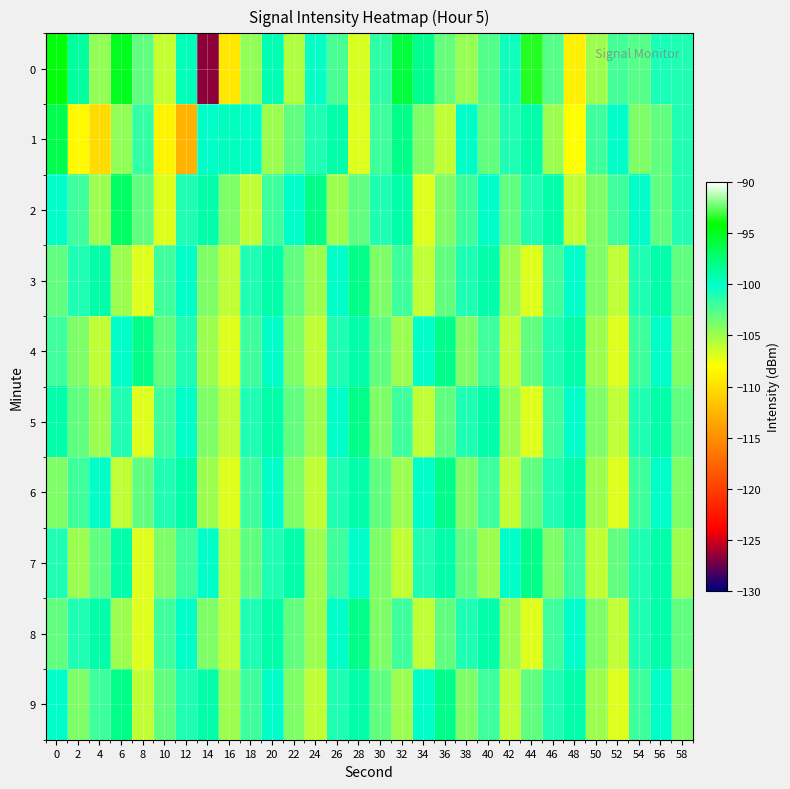

Reading right to left, list all the values displayed in this chart.

0: 58=-101.0	56=-100.9	54=-102.7	52=-102.1	50=-105.0	48=-109.0	46=-102.7	44=-93.5	42=-100.5	40=-102.5	38=-104.8	36=-103.2	34=-98.2	32=-95.9	30=-101.4	28=-106.9	26=-102.3	24=-100.2	22=-105.6	20=-99.2	18=-104.6	16=-109.5	14=-126.6	12=-99.4	10=-106.2	8=-103.1	6=-94.9	4=-104.6	2=-98.7	0=-94.4
1: 58=-101.0	56=-103.0	54=-104.0	52=-100.0	50=-102.0	48=-108.0	46=-105.0	44=-99.0	42=-101.0	40=-103.0	38=-100.0	36=-106.0	34=-104.0	32=-98.0	30=-102.0	28=-107.0	26=-99.0	24=-101.0	22=-103.0	20=-105.0	18=-100.0	16=-99.6	14=-99.9	12=-112.7	10=-108.6	8=-101.7	6=-104.6	4=-110.2	2=-108.3	0=-96.4
2: 58=-101.0	56=-103.0	54=-100.0	52=-102.0	50=-104.0	48=-106.0	46=-99.0	44=-101.0	42=-103.0	40=-100.0	38=-102.0	36=-104.0	34=-107.0	32=-99.0	30=-101.0	28=-103.0	26=-105.0	24=-98.0	22=-100.0	20=-102.0	18=-106.0	16=-104.0	14=-99.0	12=-101.0	10=-107.0	8=-103.0	6=-97.0	4=-105.0	2=-102.0	0=-100.0
3: 58=-103.0	56=-99.0	54=-101.0	52=-106.0	50=-104.0	48=-100.0	46=-102.0	44=-107.0	42=-105.0	40=-99.0	38=-101.0	36=-103.0	34=-106.0	32=-102.0	30=-104.0	28=-98.0	26=-100.0	24=-105.0	22=-103.0	20=-99.0	18=-101.0	16=-106.0	14=-104.0	12=-100.0	10=-102.0	8=-107.0	6=-105.0	4=-99.0	2=-101.0	0=-103.0
4: 58=-104.0	56=-100.0	54=-102.0	52=-107.0	50=-105.0	48=-99.0	46=-101.0	44=-103.0	42=-106.0	40=-102.0	38=-104.0	36=-98.0	34=-100.0	32=-105.0	30=-103.0	28=-99.0	26=-101.0	24=-106.0	22=-104.0	20=-100.0	18=-102.0	16=-107.0	14=-105.0	12=-101.0	10=-103.0	8=-98.0	6=-100.0	4=-106.0	2=-104.0	0=-102.0
5: 58=-103.0	56=-99.0	54=-101.0	52=-106.0	50=-104.0	48=-100.0	46=-102.0	44=-107.0	42=-105.0	40=-99.0	38=-101.0	36=-103.0	34=-106.0	32=-102.0	30=-104.0	28=-98.0	26=-100.0	24=-105.0	22=-103.0	20=-99.0	18=-101.0	16=-106.0	14=-104.0	12=-100.0	10=-102.0	8=-107.0	6=-101.0	4=-105.0	2=-103.0	0=-99.0
6: 58=-104.0	56=-100.0	54=-102.0	52=-107.0	50=-105.0	48=-99.0	46=-101.0	44=-103.0	42=-106.0	40=-102.0	38=-104.0	36=-98.0	34=-100.0	32=-105.0	30=-103.0	28=-99.0	26=-101.0	24=-106.0	22=-104.0	20=-100.0	18=-102.0	16=-107.0	14=-105.0	12=-99.0	10=-101.0	8=-103.0	6=-106.0	4=-100.0	2=-102.0	0=-104.0
7: 58=-105.0	56=-99.0	54=-101.0	52=-103.0	50=-106.0	48=-102.0	46=-104.0	44=-98.0	42=-100.0	40=-105.0	38=-103.0	36=-99.0	34=-101.0	32=-106.0	30=-104.0	28=-100.0	26=-102.0	24=-105.0	22=-99.0	20=-101.0	18=-103.0	16=-106.0	14=-100.0	12=-102.0	10=-104.0	8=-107.0	6=-99.0	4=-103.0	2=-105.0	0=-101.0
8: 58=-103.0	56=-99.0	54=-101.0	52=-106.0	50=-104.0	48=-100.0	46=-102.0	44=-107.0	42=-105.0	40=-99.0	38=-101.0	36=-103.0	34=-106.0	32=-102.0	30=-104.0	28=-98.0	26=-100.0	24=-105.0	22=-103.0	20=-99.0	18=-101.0	16=-106.0	14=-104.0	12=-100.0	10=-102.0	8=-107.0	6=-105.0	4=-99.0	2=-101.0	0=-103.0
9: 58=-104.0	56=-100.0	54=-102.0	52=-107.0	50=-105.0	48=-99.0	46=-101.0	44=-103.0	42=-106.0	40=-102.0	38=-104.0	36=-98.0	34=-100.0	32=-105.0	30=-103.0	28=-99.0	26=-101.0	24=-106.0	22=-104.0	20=-100.0	18=-102.0	16=-105.0	14=-99.0	12=-101.0	10=-103.0	8=-106.0	6=-98.0	4=-102.0	2=-104.0	0=-100.0